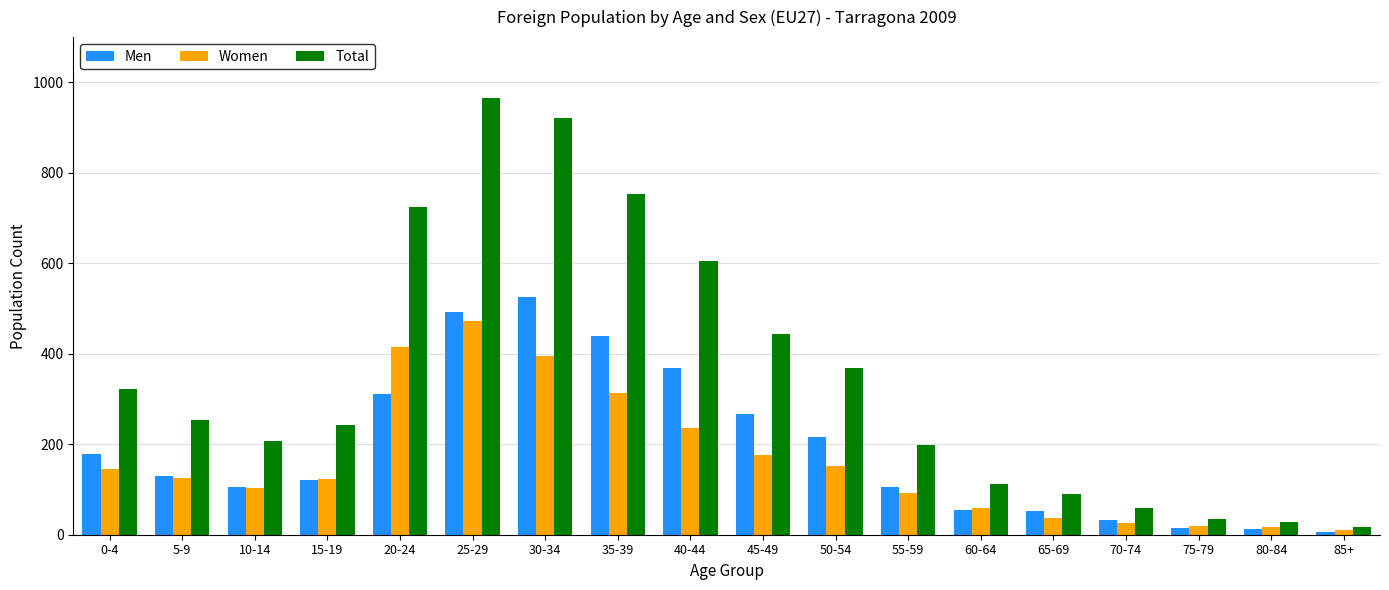

The Women series shows 16 at 80-84. True or false?

True